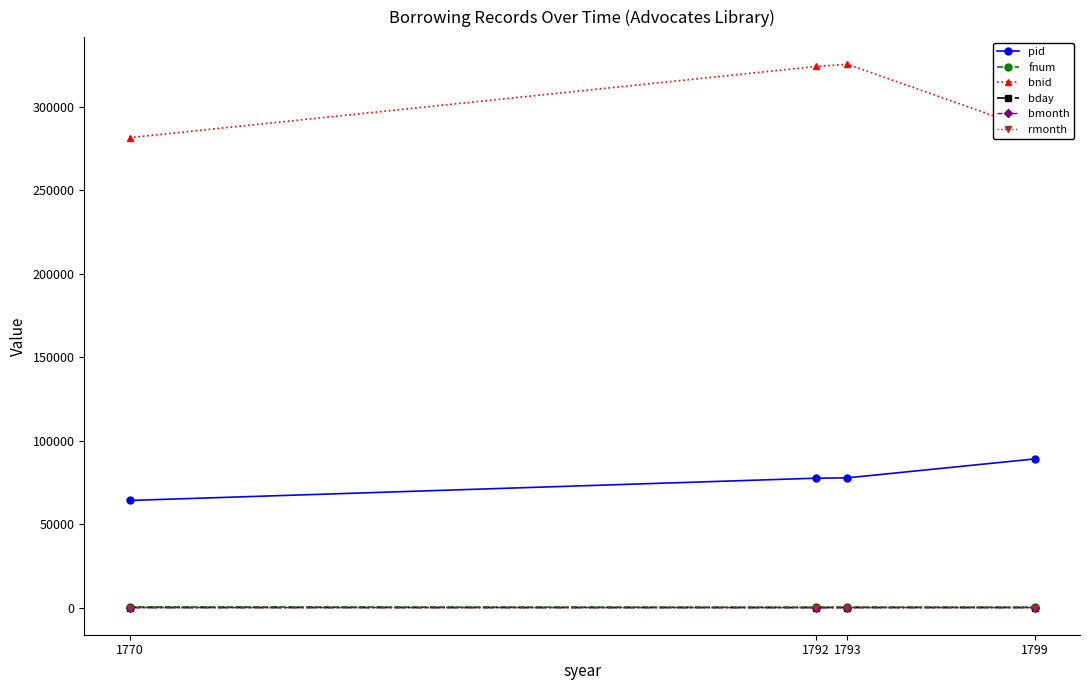

At how many categories does at least one series exceed 309669?

2